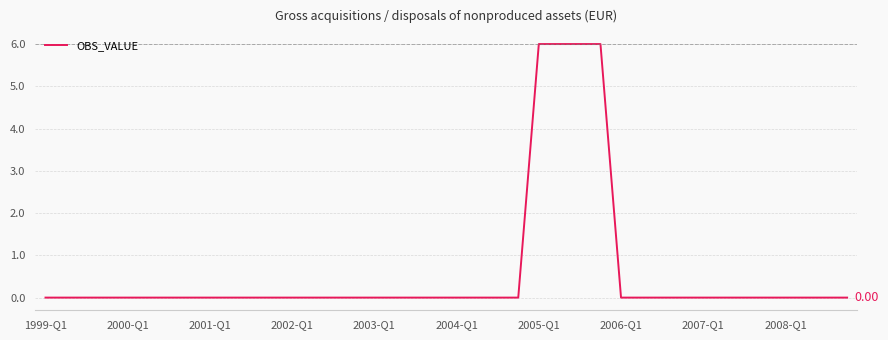

Is this an area chart (filled region under the line)?

No